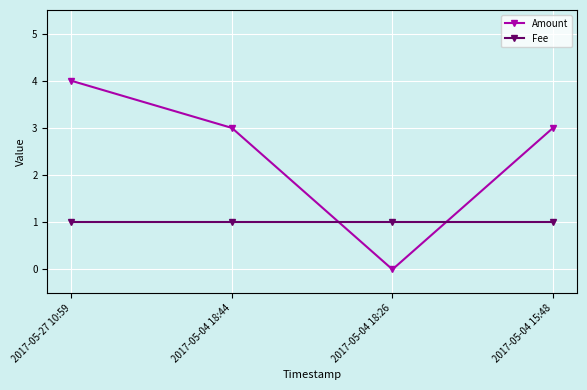

Is the value of Amount at 2017-05-27 10:59 greater than the value of Fee at 2017-05-04 18:26?

Yes